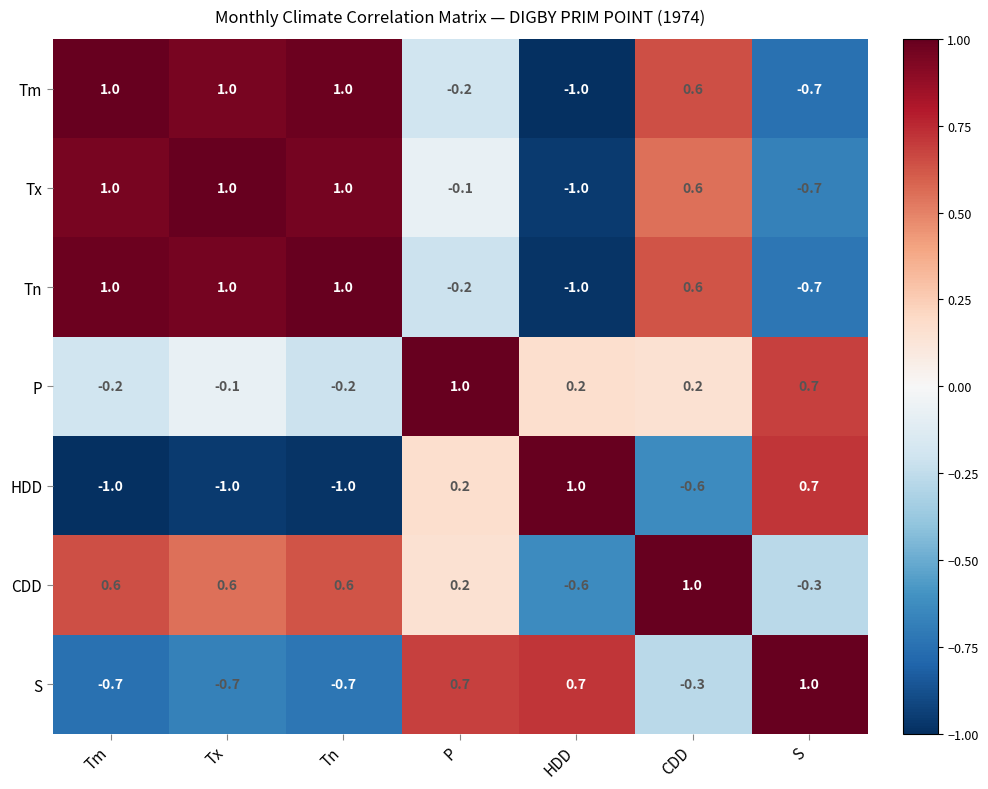

The Tn series shows 1.7 at Tn. True or false?

False